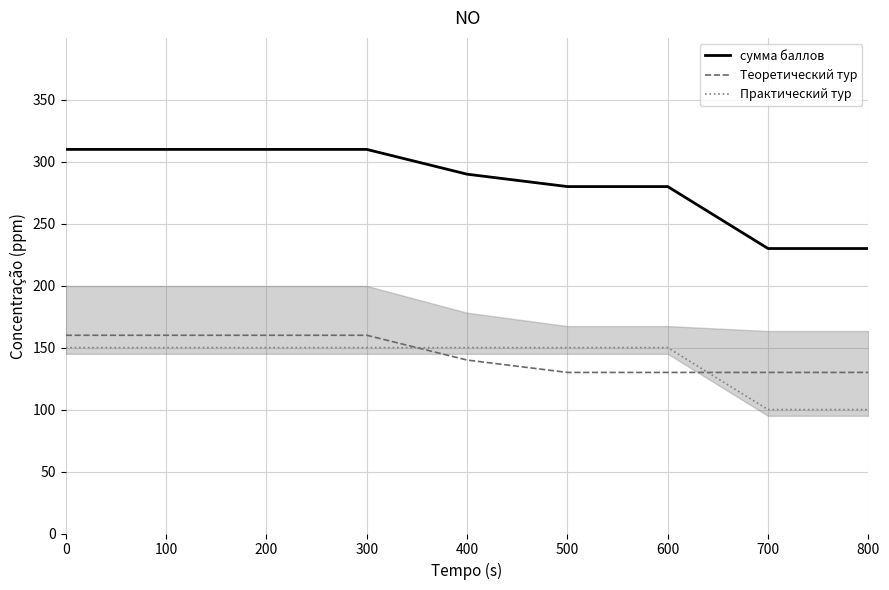

Is this an area chart (filled region under the line)?

No